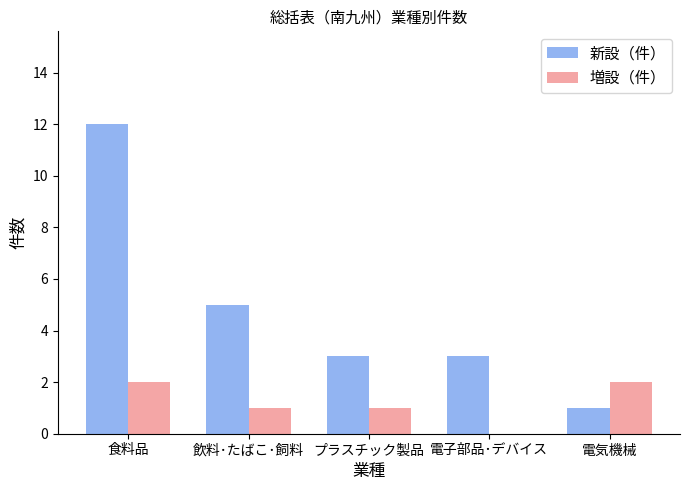

Does the chart contain stacked bars?

No